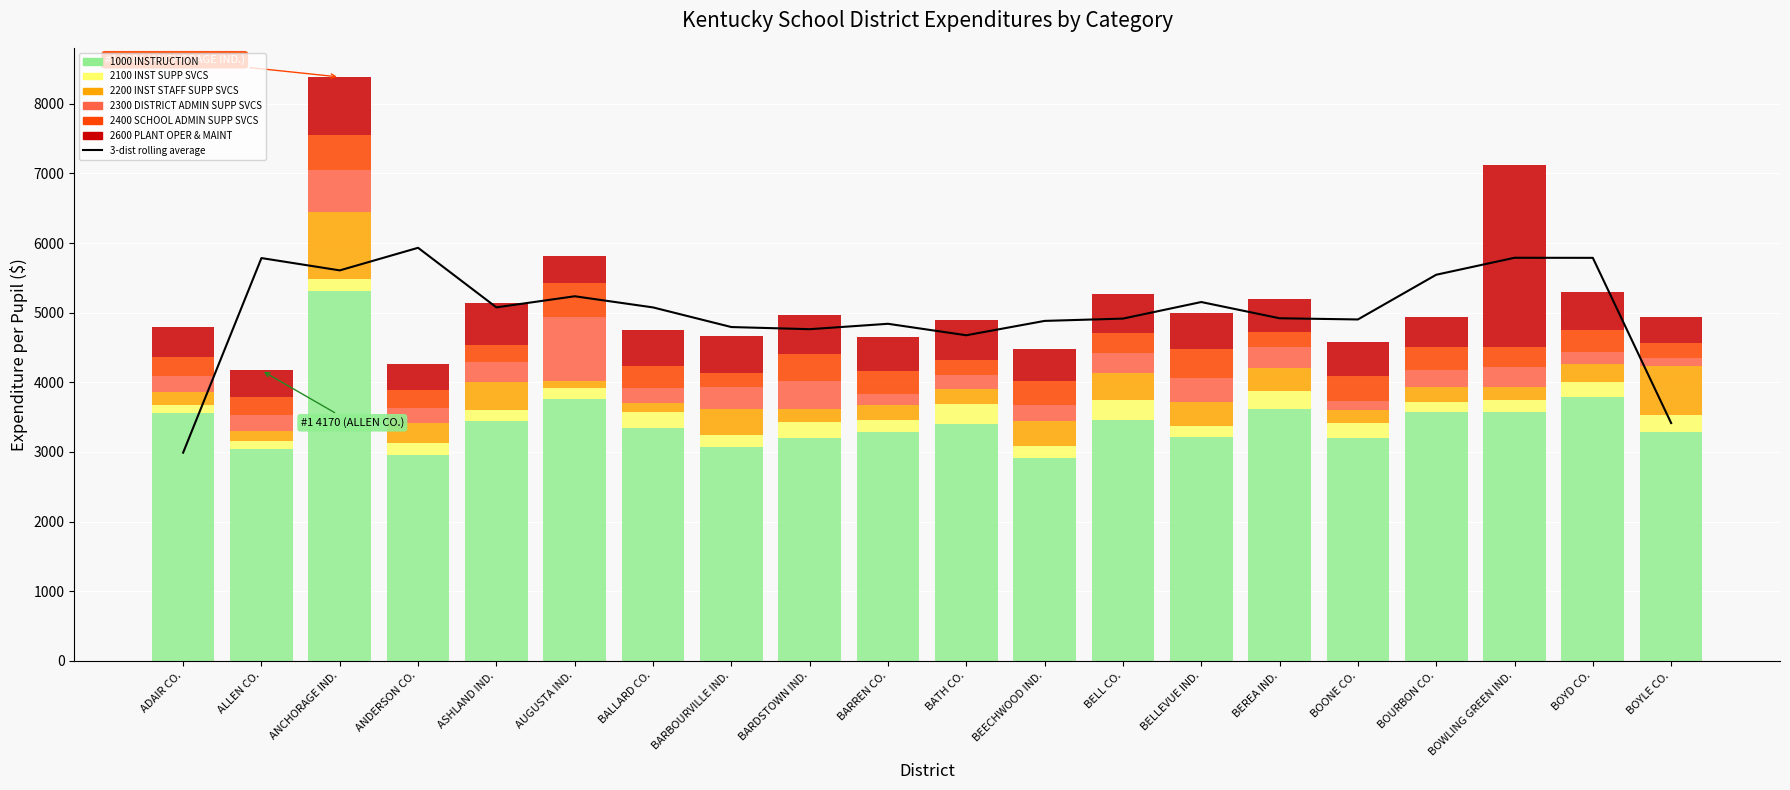

Which series changed the most between BARBOURVILLE IND. and BARREN CO.?

1000 INSTRUCTION